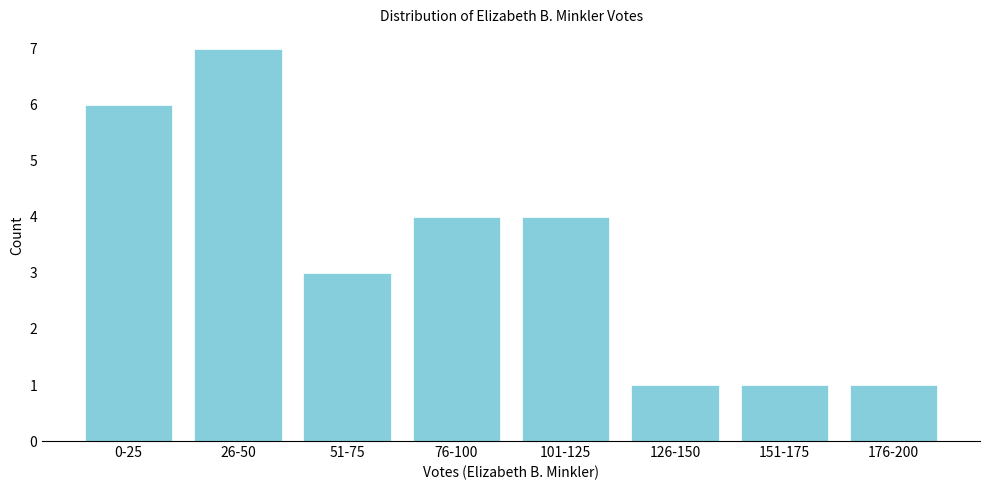

Reading left to right, list all the values displayed in this chart.

6	7	3	4	4	1	1	1